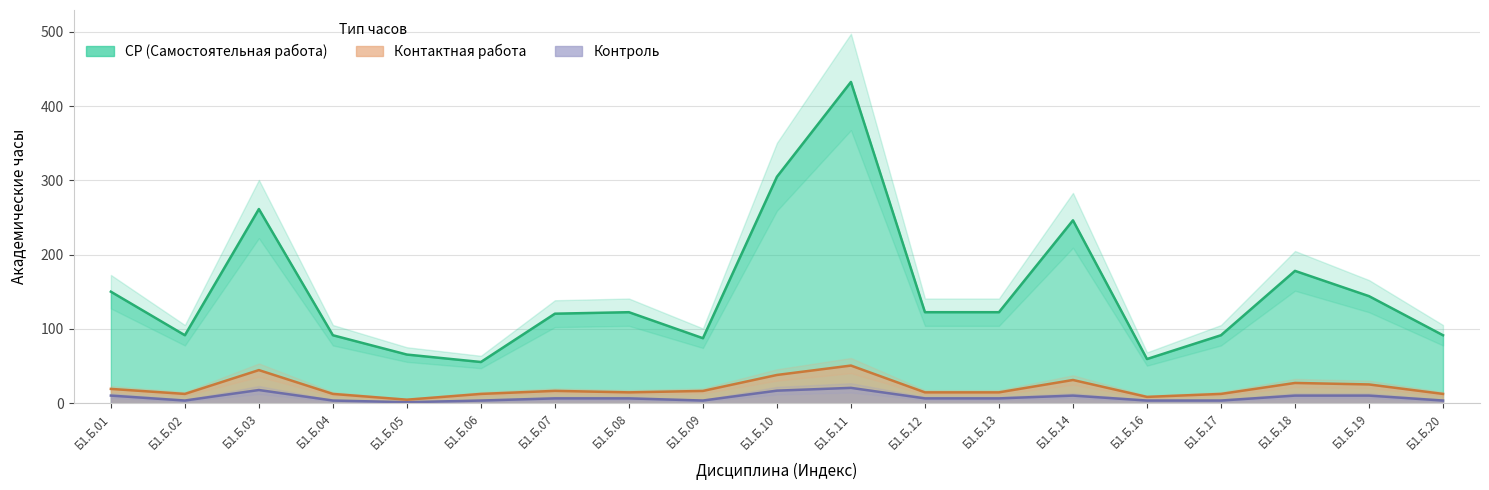

How many categories are shown in the chart?

19